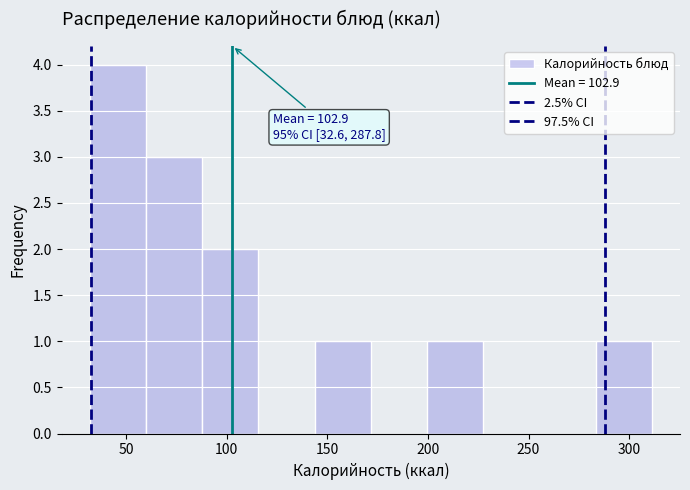

Which range on the x-axis has the tallest bar?

30 to 60